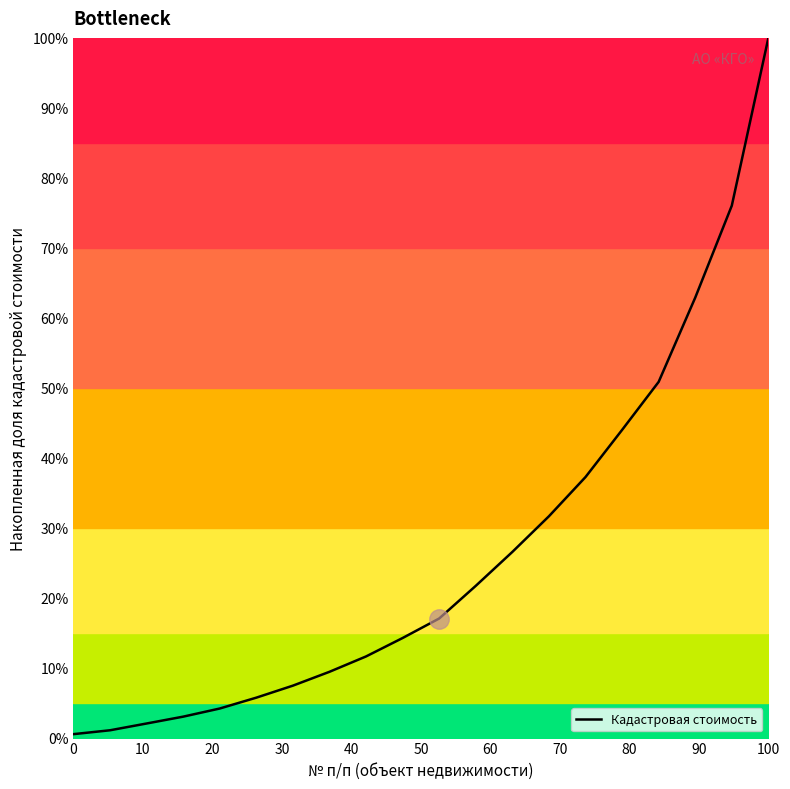

What is the greatest value displayed?

100.0